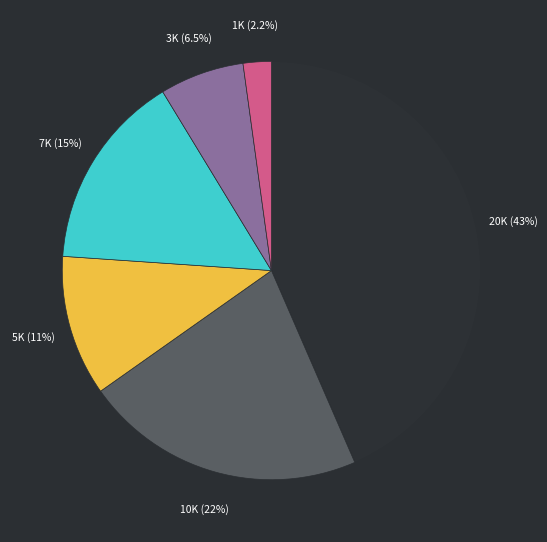

Is there any slice that represents more than half of the pie?

No